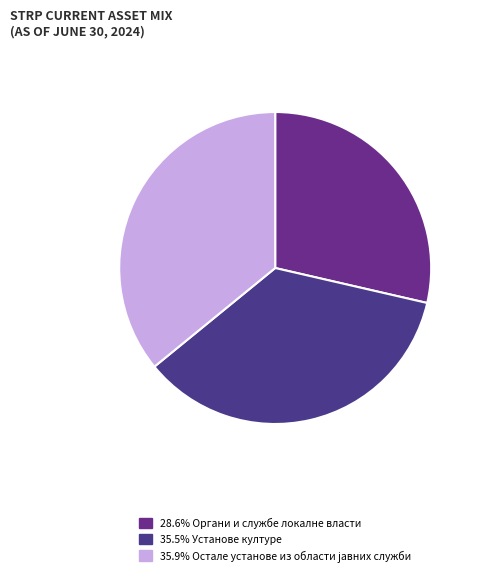

Count the number of slices in the pie.

3